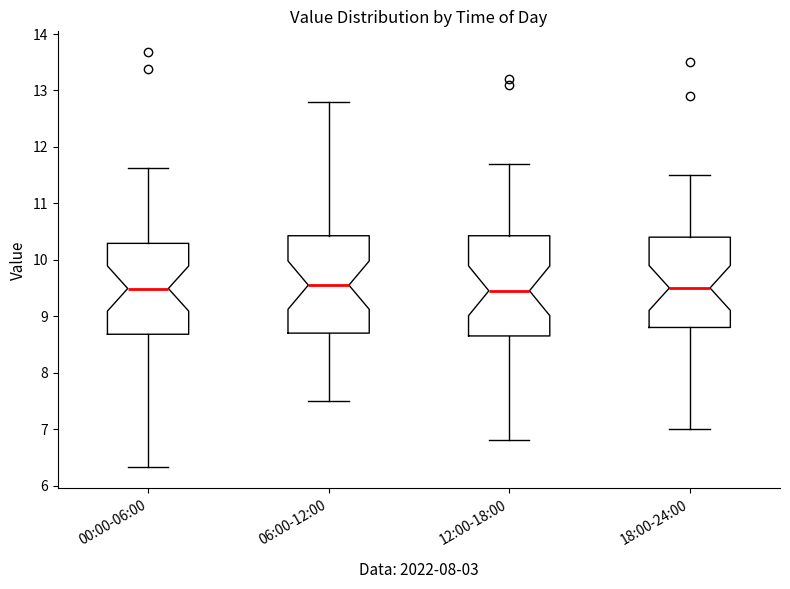

Reading left to right, transcribe this box plot: for each box, give where its median line is, the range the box spans, and where its two whiskers end, as read against the y-axis. The values are not printed on the chart, so give them approximately, as read against the axis.

00:00-06:00: median 9.5, box 8.7 to 10.3, whiskers 6.3 to 11.6
06:00-12:00: median 9.6, box 8.7 to 10.4, whiskers 7.5 to 12.8
12:00-18:00: median 9.5, box 8.7 to 10.4, whiskers 6.8 to 11.7
18:00-24:00: median 9.5, box 8.8 to 10.4, whiskers 7.0 to 11.5